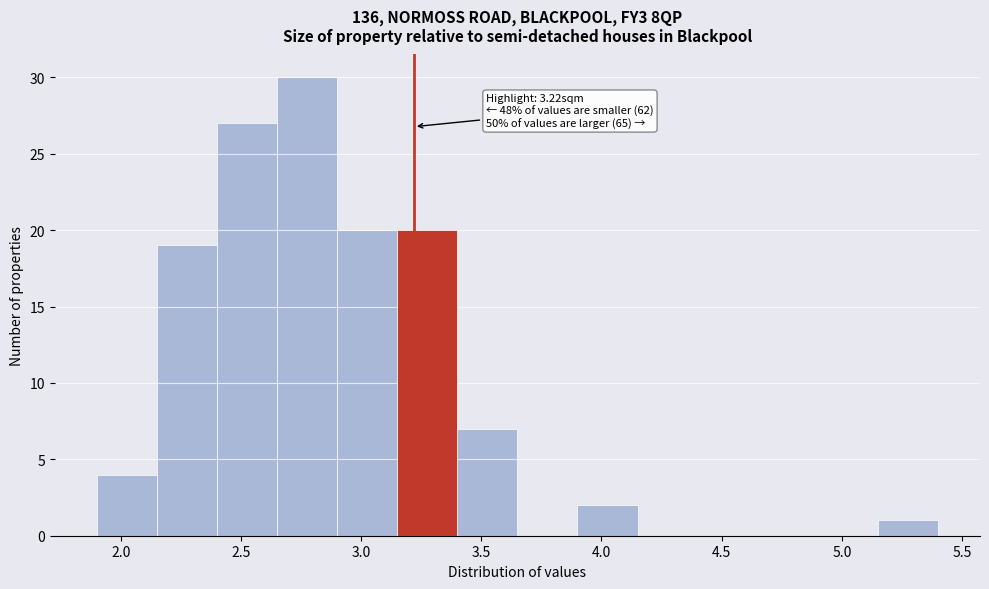

Over which range of the x-axis is the bar tallest?

2.65 to 2.90